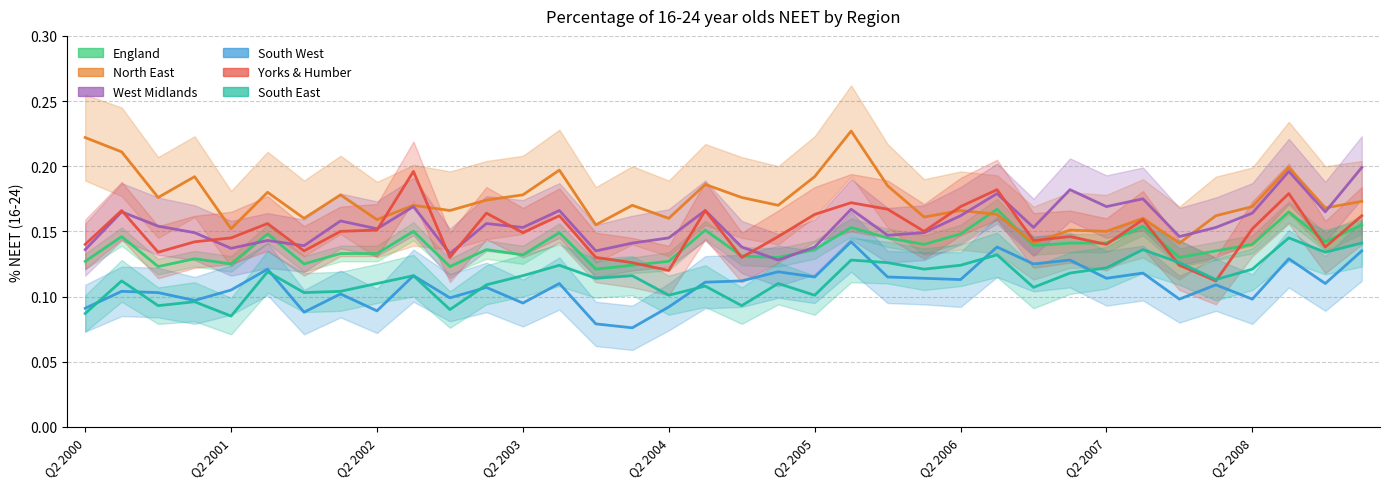

At how many categories does at least one series exceed 0?

36